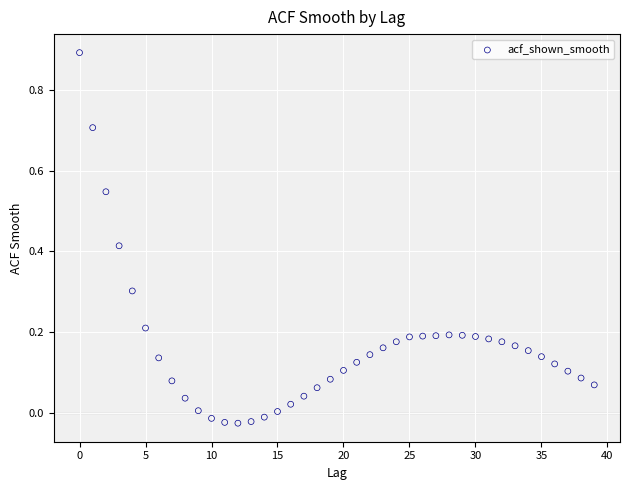

What is the range of Y values (max minus min)?

0.9